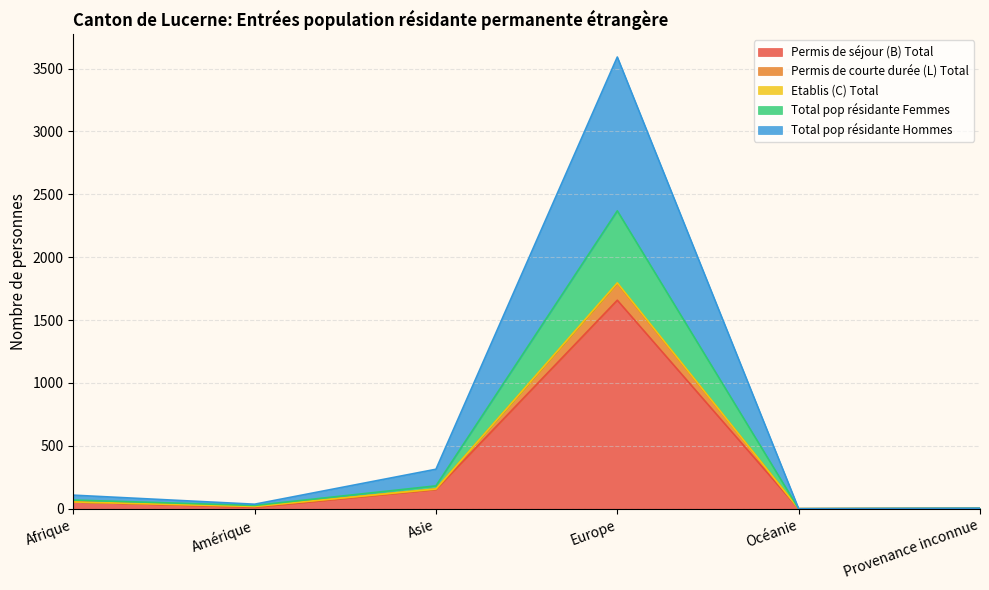

At which label does Permis de séjour (B) Total reach its peak?

Europe